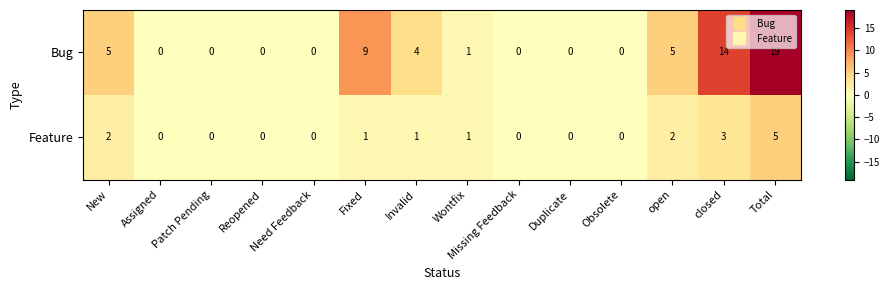

How many values in Bug are above zero?

7